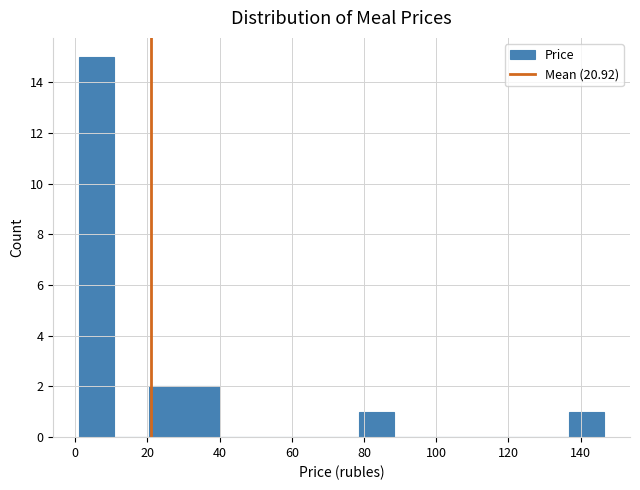

Reading left to right, list every bar in this chart as the range it spans on the x-axis followed by its height. Neither the bar edges nor the heights are printed on the chart, so give them approximately, as read against the axes.

2 to 10: 15
10 to 20: 0
20 to 30: 2
30 to 40: 2
40 to 50: 0
50 to 60: 0
60 to 68: 0
68 to 78: 0
78 to 88: 1
88 to 98: 0
98 to 108: 0
108 to 118: 0
118 to 128: 0
128 to 136: 0
136 to 146: 1